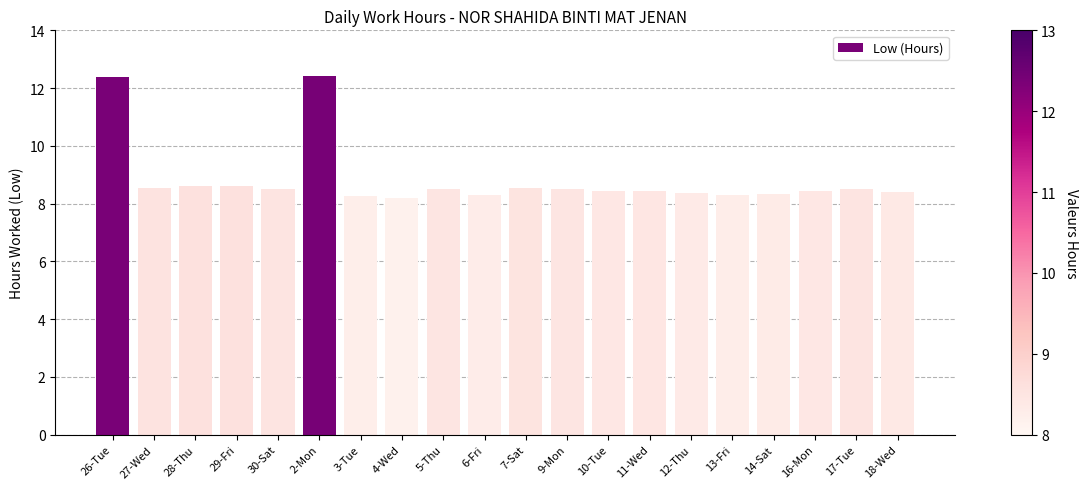

What is the difference between the maximum and minimum values?

4.2